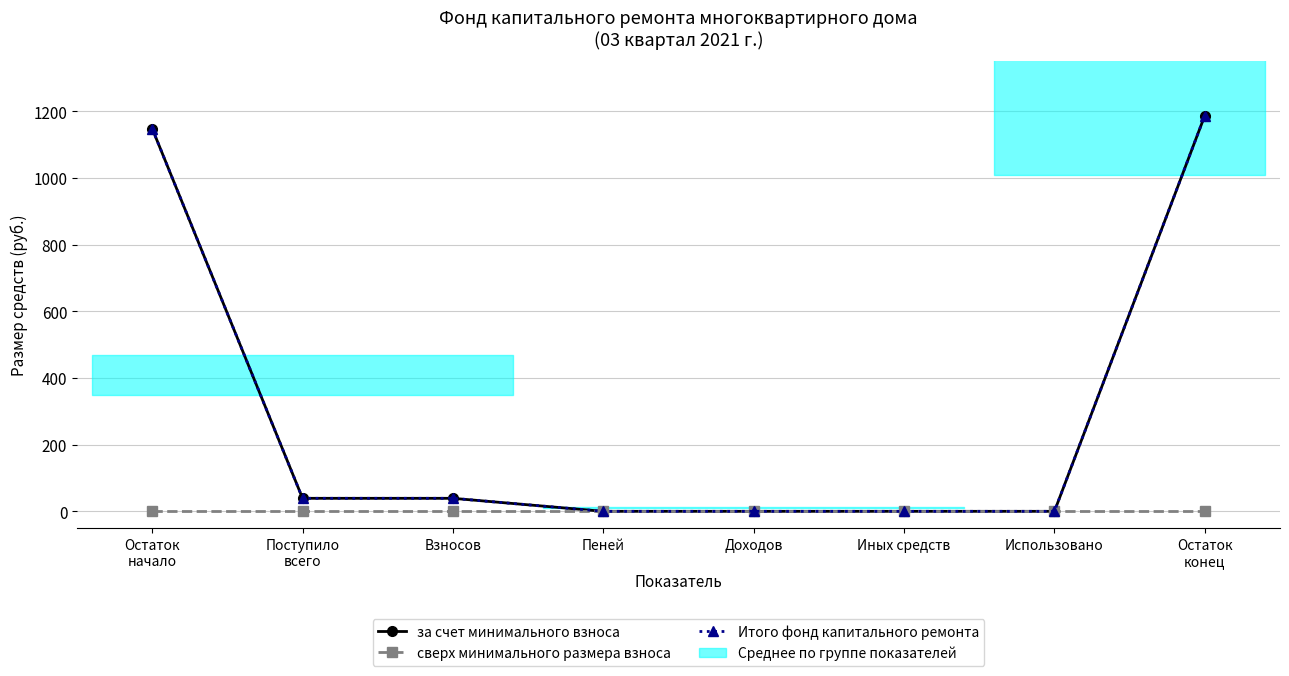

Reading left to right, transcribe all the data shown in this chart.

за счет минимального взноса: Остаток
начало=1148.4	Поступило
всего=39.0	Взносов=39.0	Пеней=0.0	Доходов=0.0	Иных средств=0.0	Использовано=0.0	Остаток
конец=1187.4
сверх минимального размера взноса: Остаток
начало=0.0	Поступило
всего=0.0	Взносов=0.0	Пеней=0.0	Доходов=0.0	Иных средств=0.0	Использовано=0.0	Остаток
конец=0.0
Итого фонд капитального ремонта: Остаток
начало=1148.4	Поступило
всего=39.0	Взносов=39.0	Пеней=0.0	Доходов=0.0	Иных средств=0.0	Использовано=0.0	Остаток
конец=1187.4